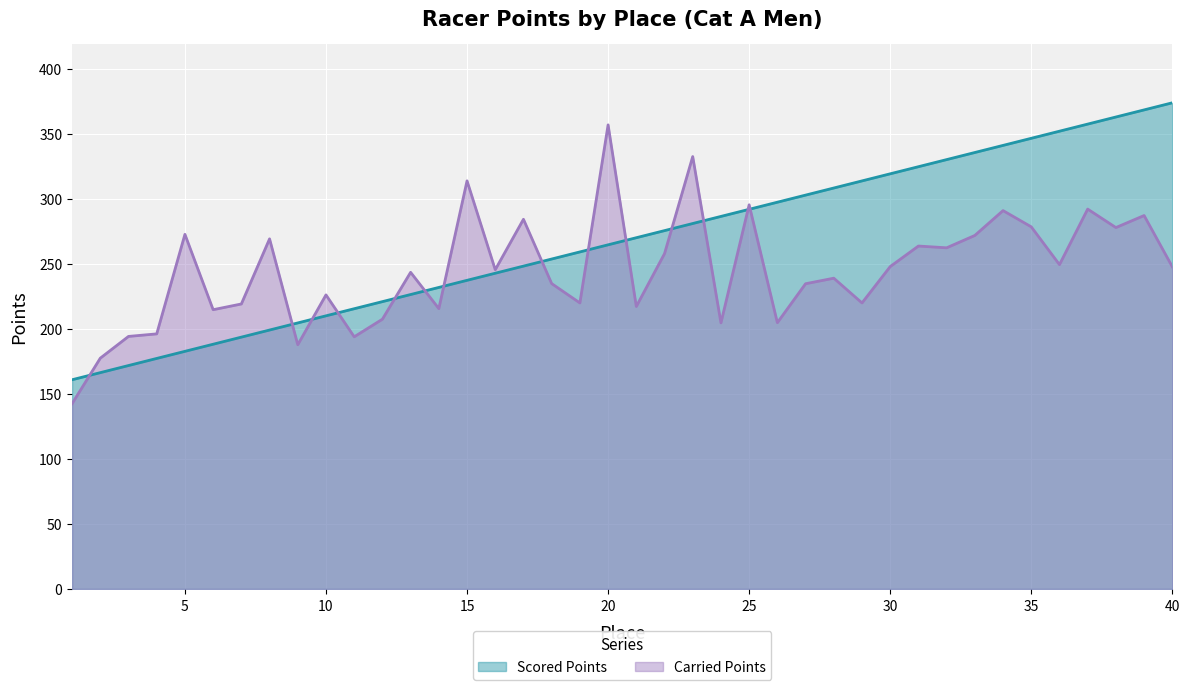

At which label does Scored Points reach its minimum?

1